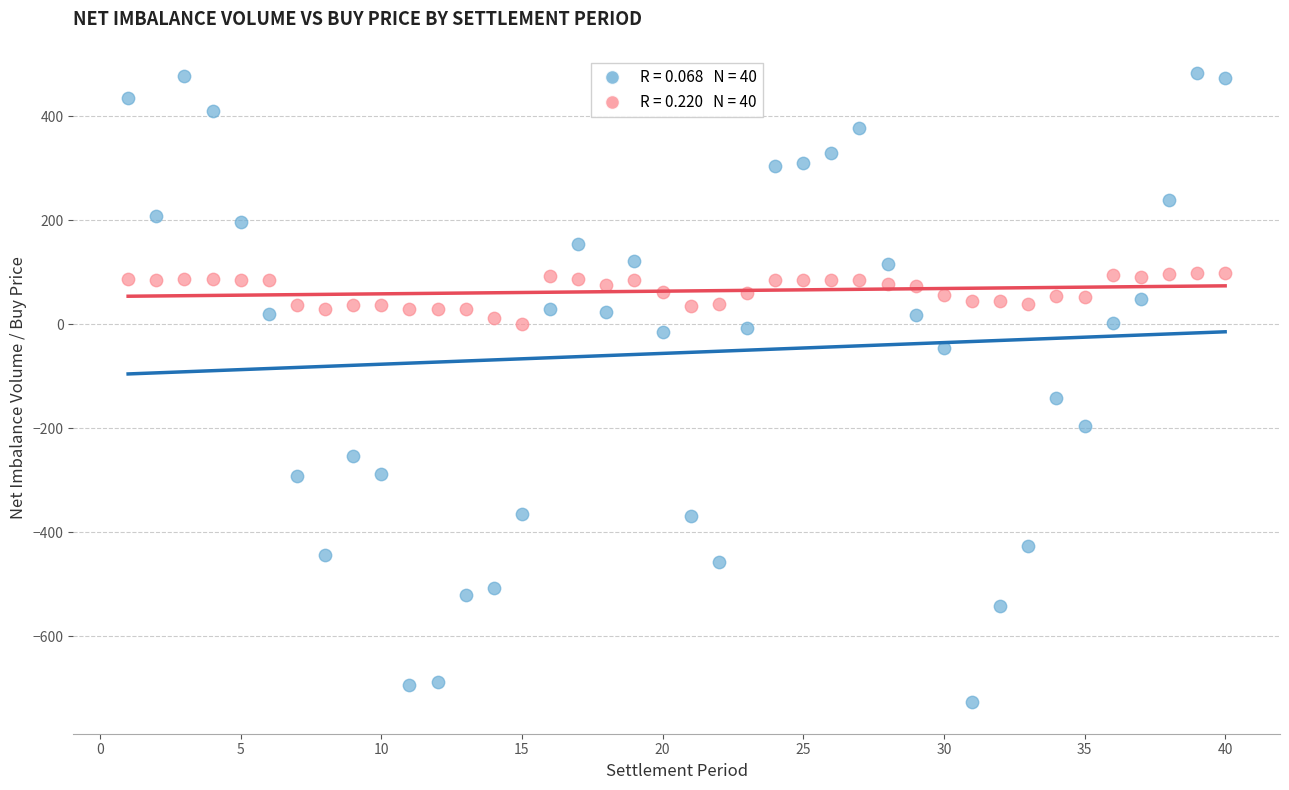

Across all series, what Y value is closest to -122?

-141.2